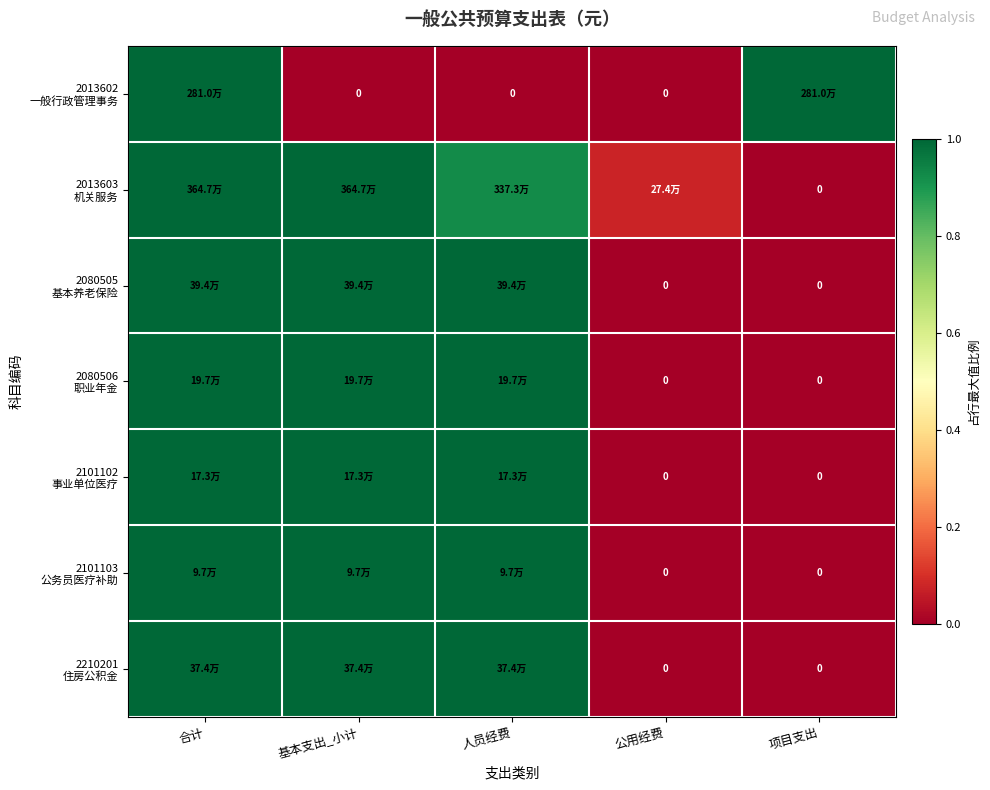

What is the total value across all series at 基本支出_小计?

6.0